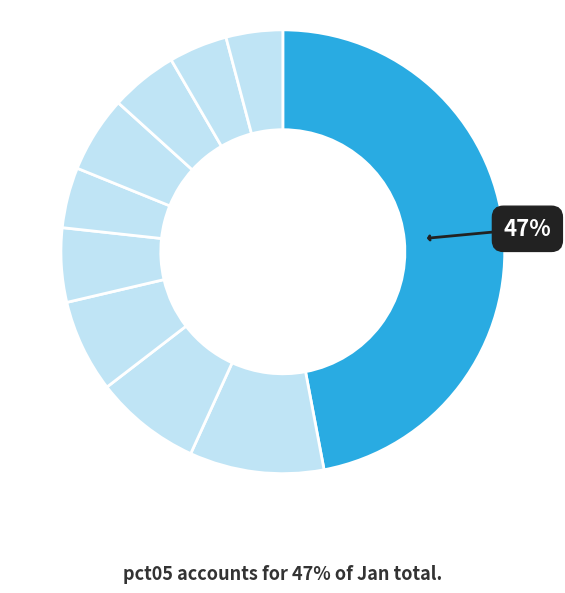

How many segments does this pie chart have?

10